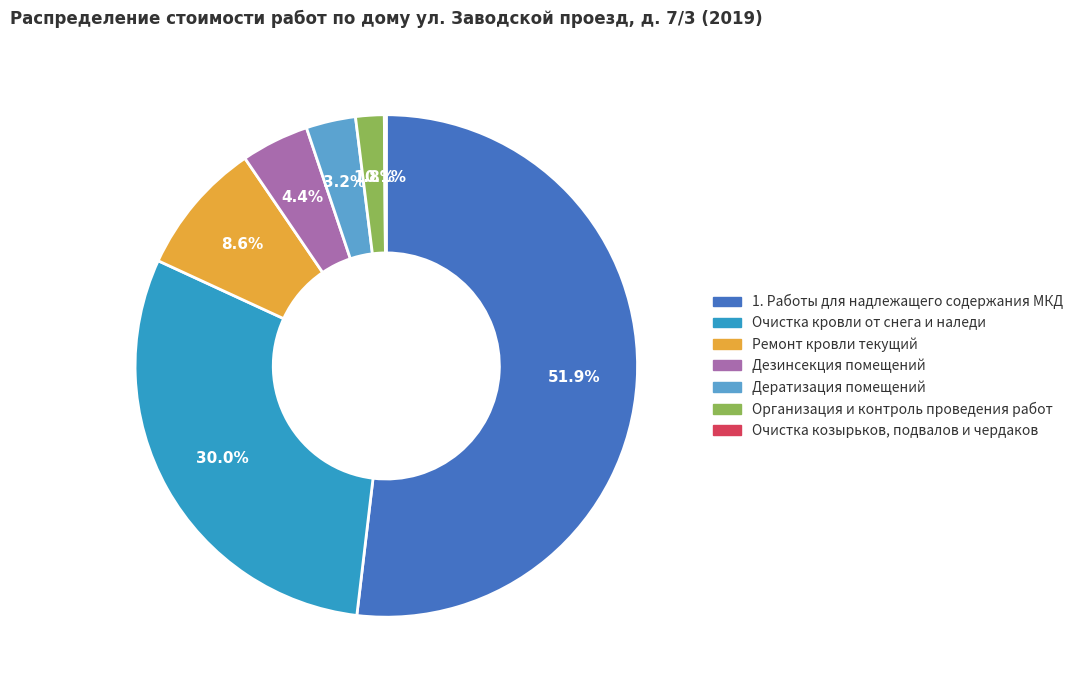

What percentage is NOT represented by 4.4%?

95.6%